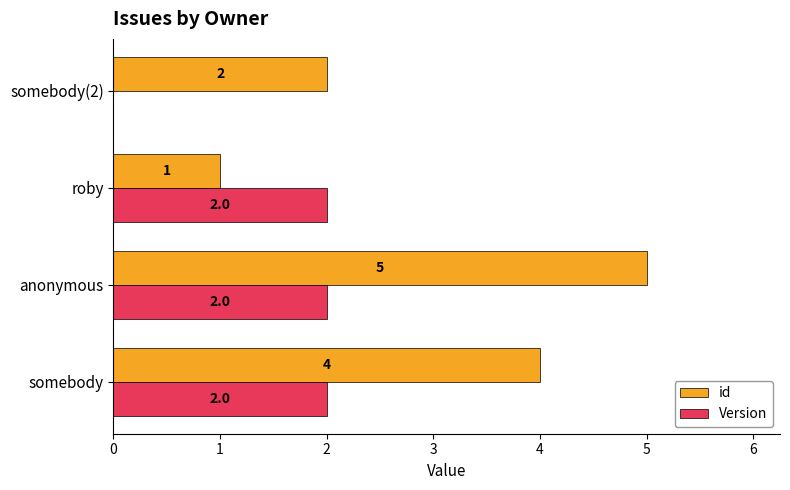

Is it true that id equals 3 at somebody(2)?

False